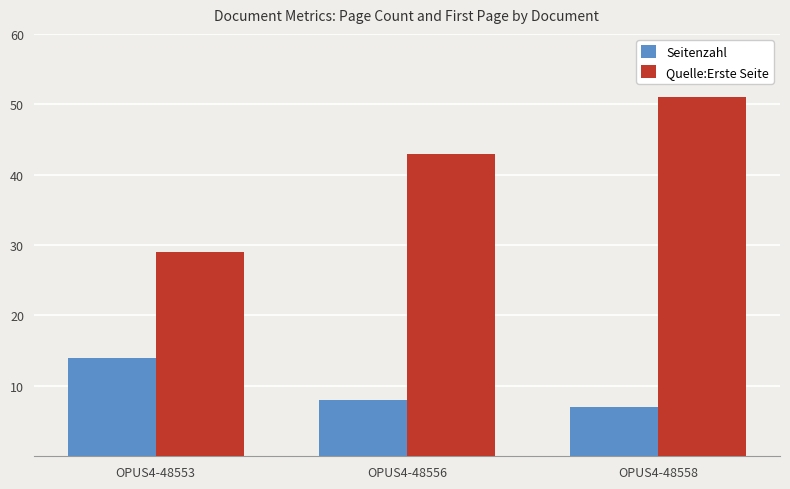

What is the sum of all Quelle:Erste Seite values?

123